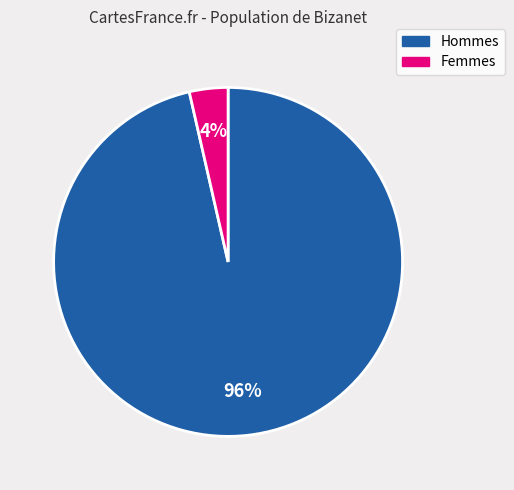

Is there any slice that represents more than half of the pie?

Yes